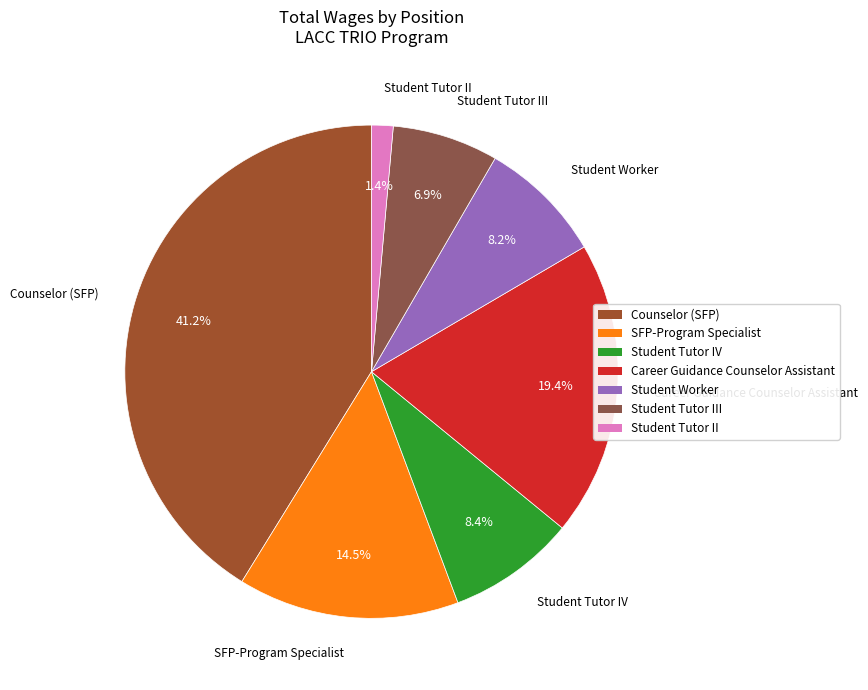

Approximately how many times larger is the value at Student Tutor IV compared to Student Worker?

1.0